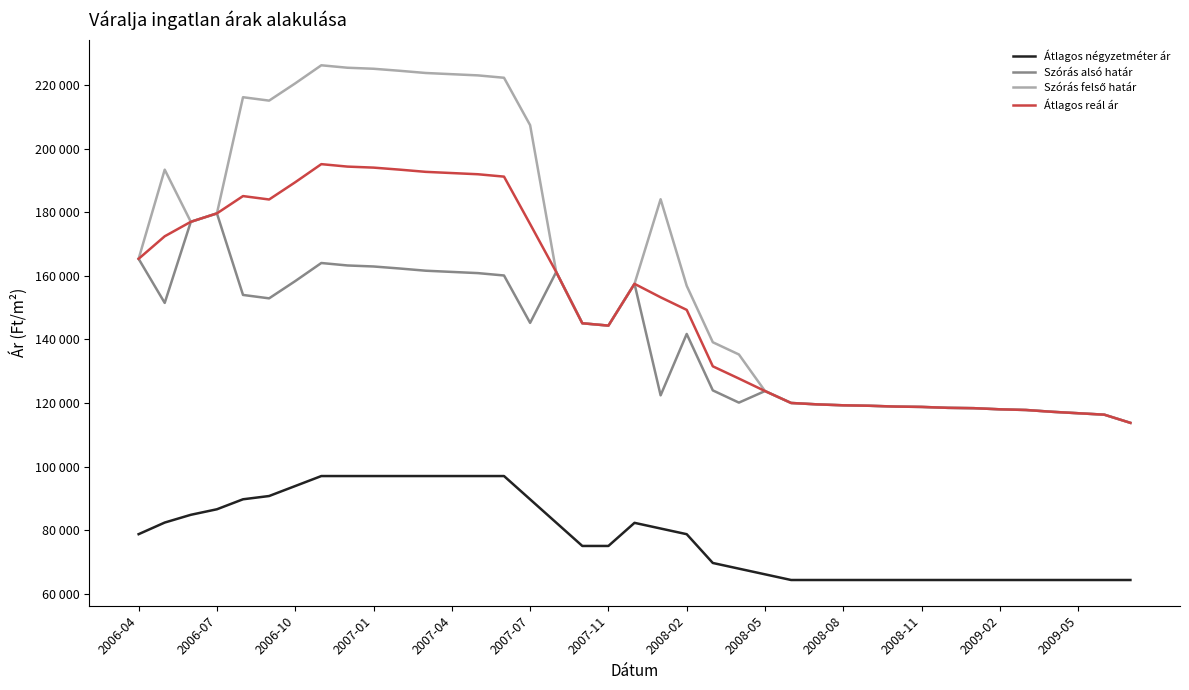

Does the chart have visible grid lines?

No